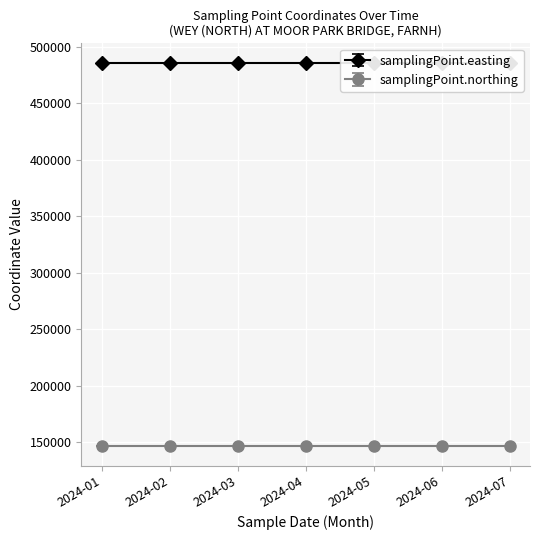

Where is samplingPoint.northing nearest to the value 146570?

2024-01